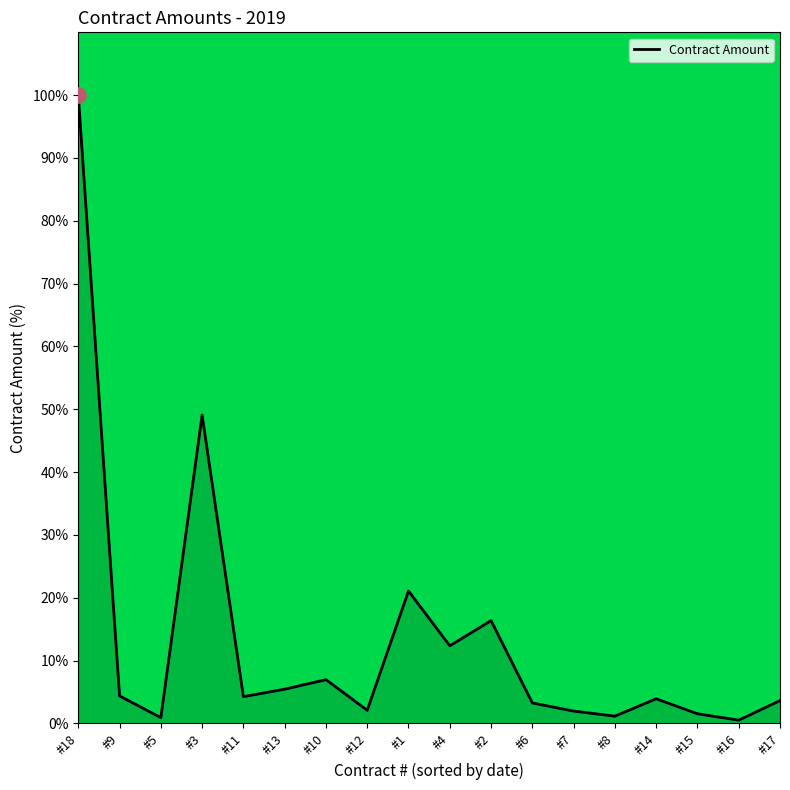

What is the change in value from #18 to #14?

-96.1